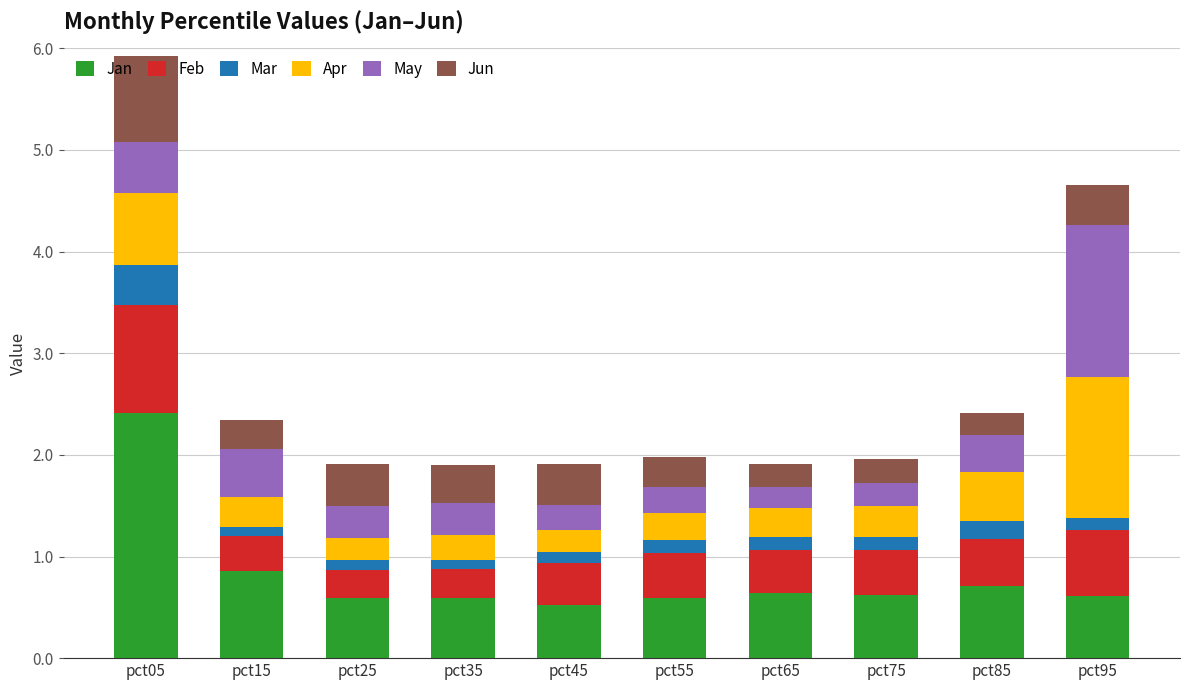

The Jan series shows 1.0 at pct25. True or false?

False